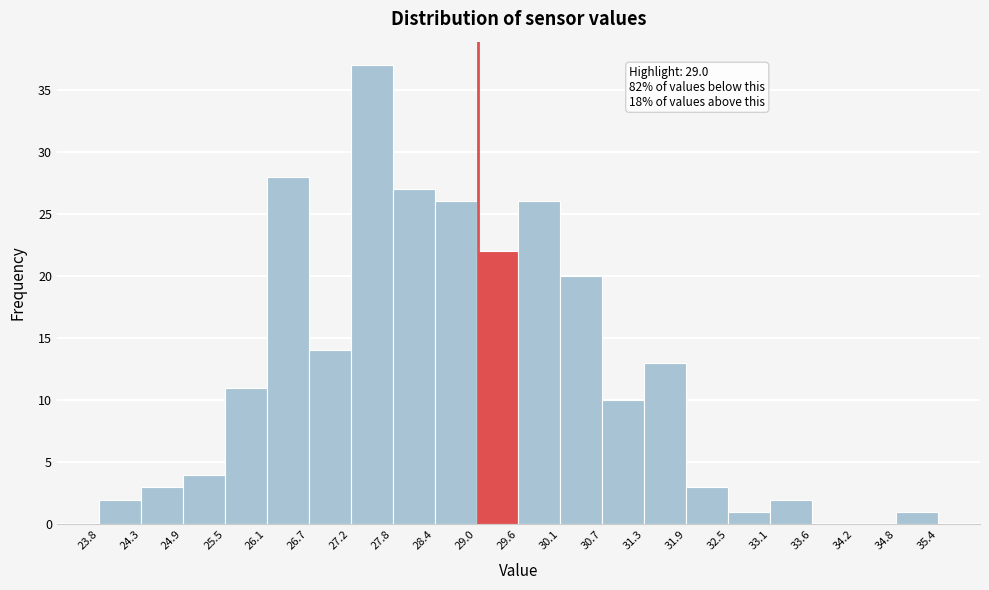

Over which range of the x-axis is the bar tallest?

27.2 to 27.8